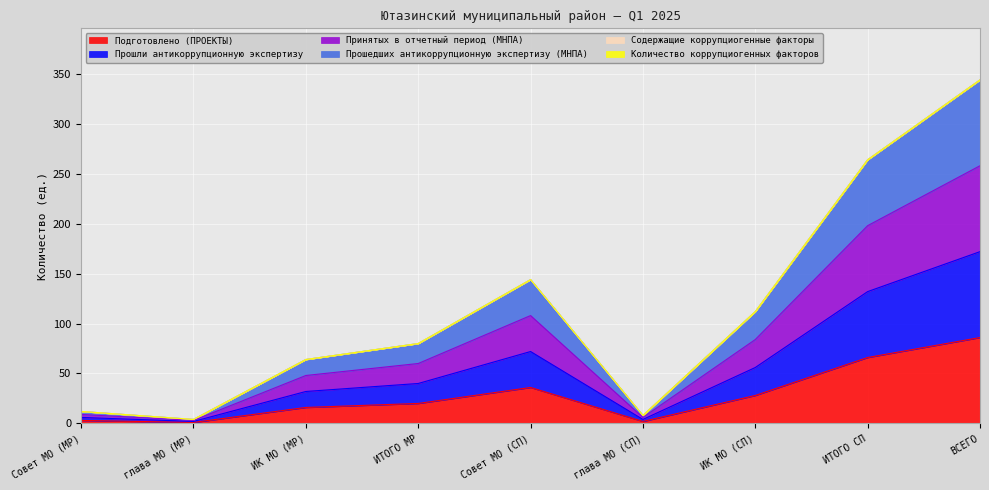

What is the value of the Принятых в отчетный период (МНПА) point at the 5th from the left?

108